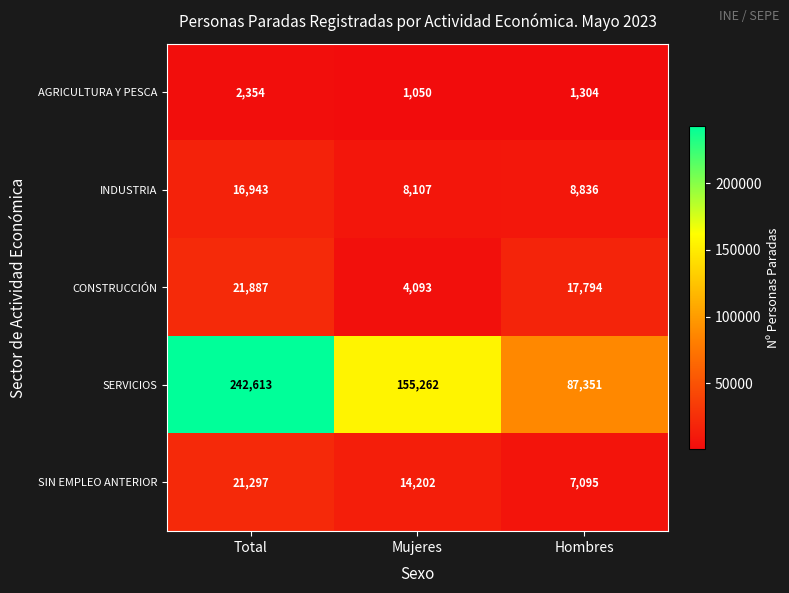

What is the sum of all SERVICIOS values?

485226